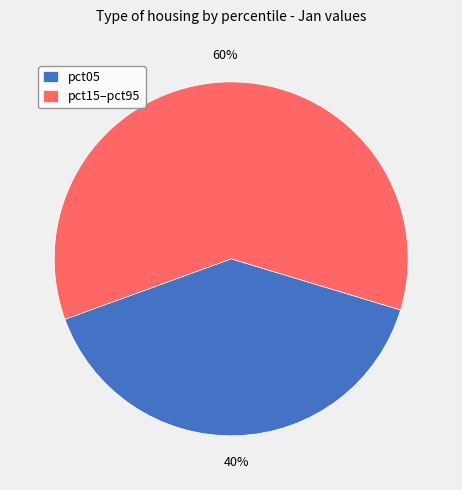

To the nearest percent, what is the average slice percentage?

50%